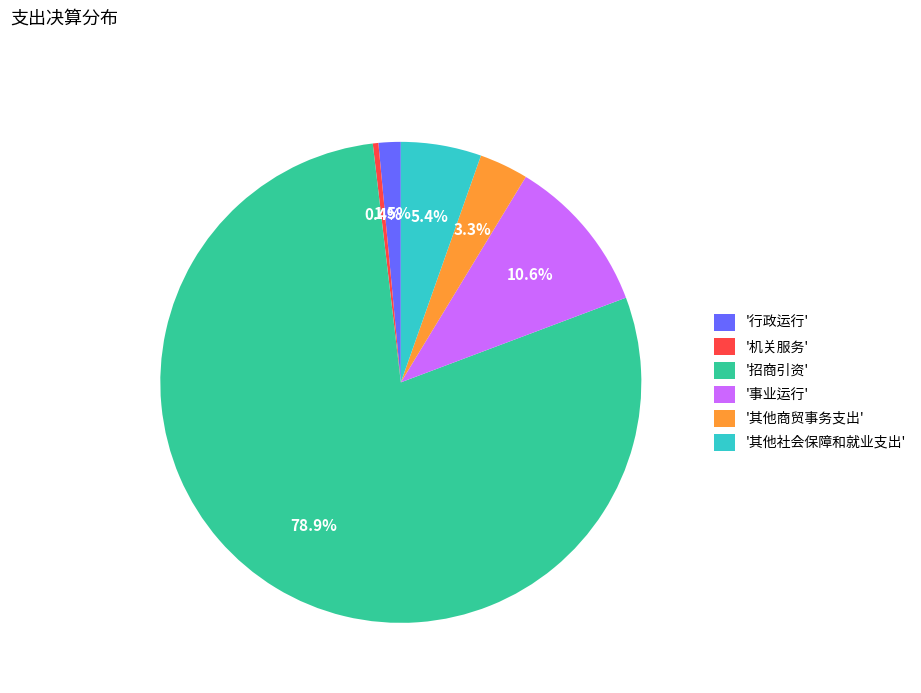

Rank the categories by value from lowest to highest.

'机关服务', '行政运行', '其他商贸事务支出', '其他社会保障和就业支出', '事业运行', '招商引资'